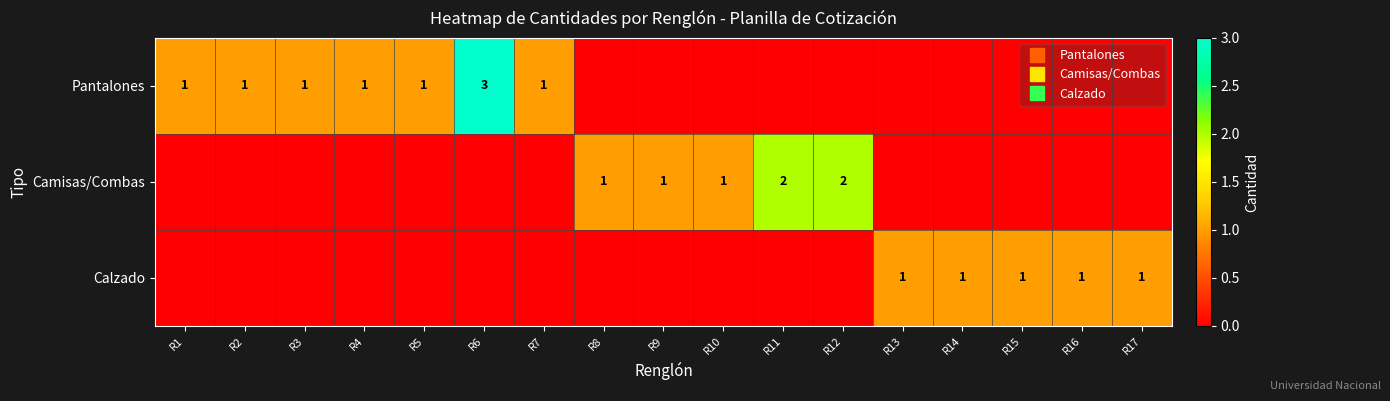

Is it true that Camisas/Combas equals 0 at R14?

True